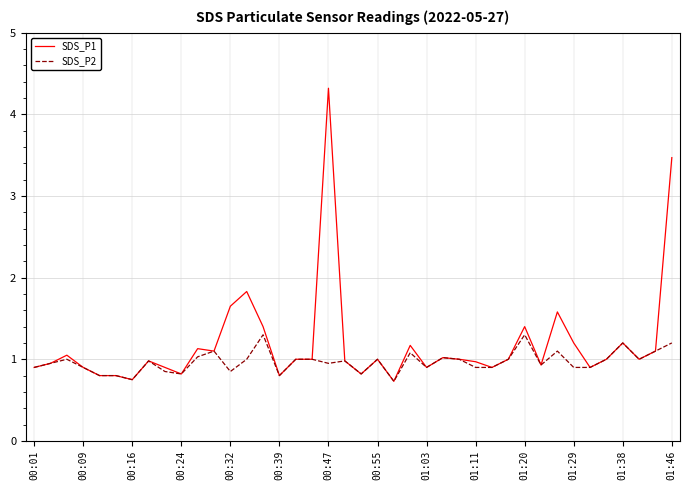

Which series has the largest total across all categories?

SDS_P1